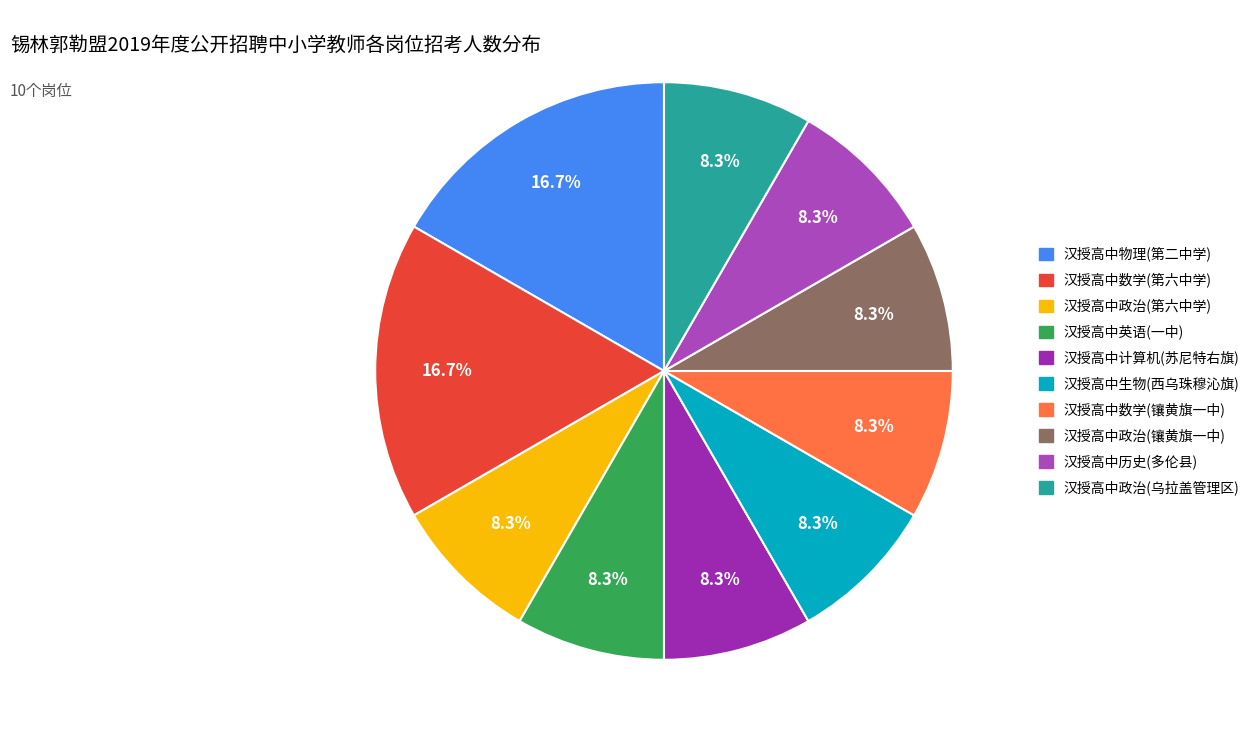

Rank the categories by value from highest to lowest.

锡林郭勒盟第二中学
汉授高中物理教师, 锡林浩特市第六中学
汉授高中数学教师, 锡林浩特市第六中学
汉授高中政治教师, 二连浩特市第一中学
汉授高中英语教师, 苏尼特右旗综合高级中学
汉授高中计算机教师, 西乌珠穆沁旗综合高级中学
汉授高中生物教师, 镶黄旗第一中学
汉授高中数学教师, 镶黄旗第一中学
汉授高中政治教师, 多伦县职业教育中心
汉授高中历史教师, 乌拉盖管理区中学
汉授高中政治教师